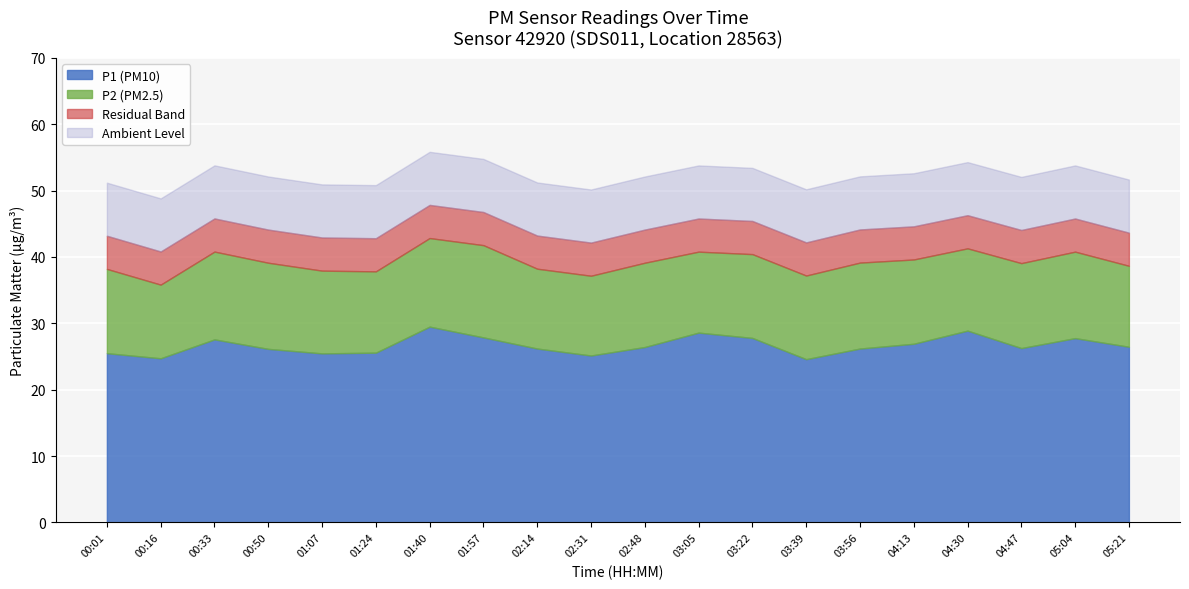

True or false: P2 and P1 cross at least once.

False